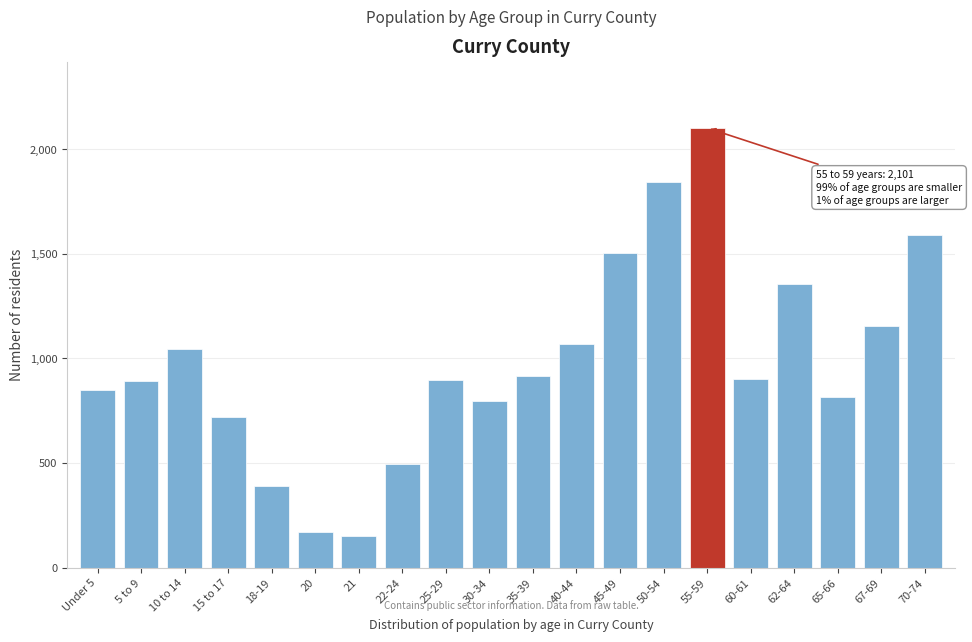

Where is the data nearest to the value 1127?

67-69